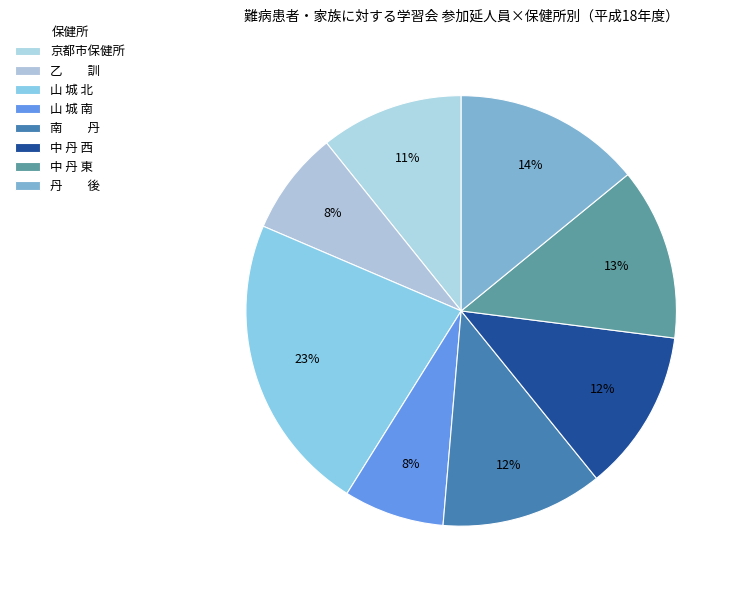

To the nearest percent, what is the difference between the largest and smallest slice percentages?

15%